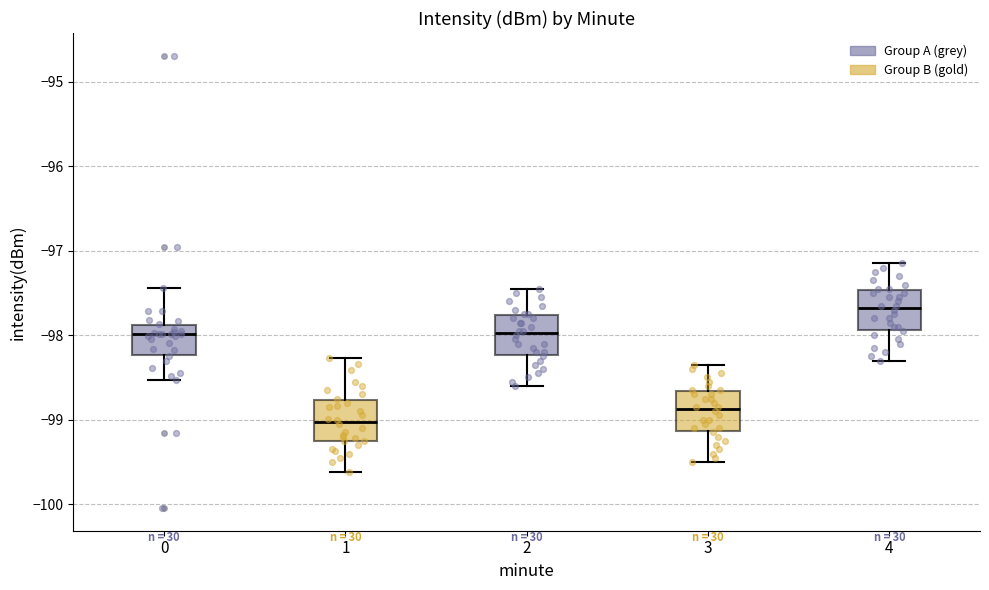

Reading left to right, read every box against the y-axis: the position of its median line, the range the box covers, and the ends of its whiskers. The values are not printed on the chart, so give them approximately, as read against the axis.

0: median -98.0, box -98.2 to -97.9, whiskers -98.5 to -97.4
1: median -99.0, box -99.2 to -98.8, whiskers -99.6 to -98.3
2: median -98.0, box -98.2 to -97.8, whiskers -98.6 to -97.4
3: median -98.9, box -99.1 to -98.7, whiskers -99.5 to -98.3
4: median -97.7, box -97.9 to -97.5, whiskers -98.3 to -97.1